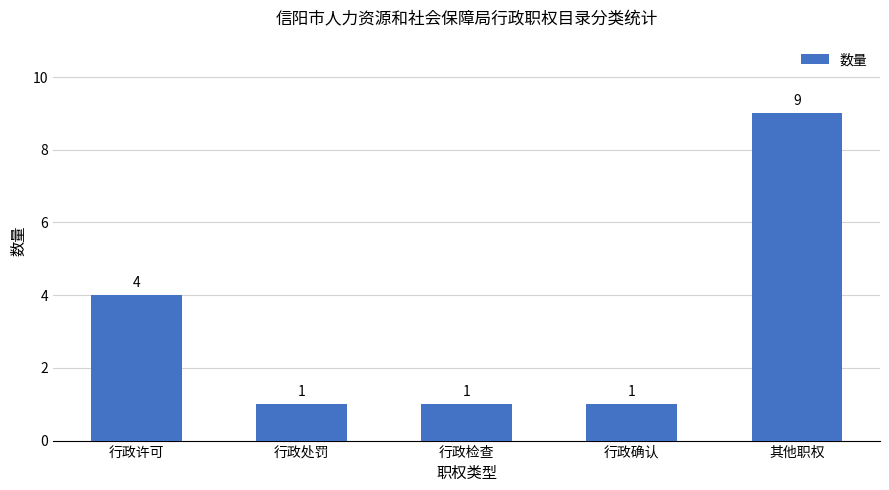

What is the value of the 2nd bar from the left?

1